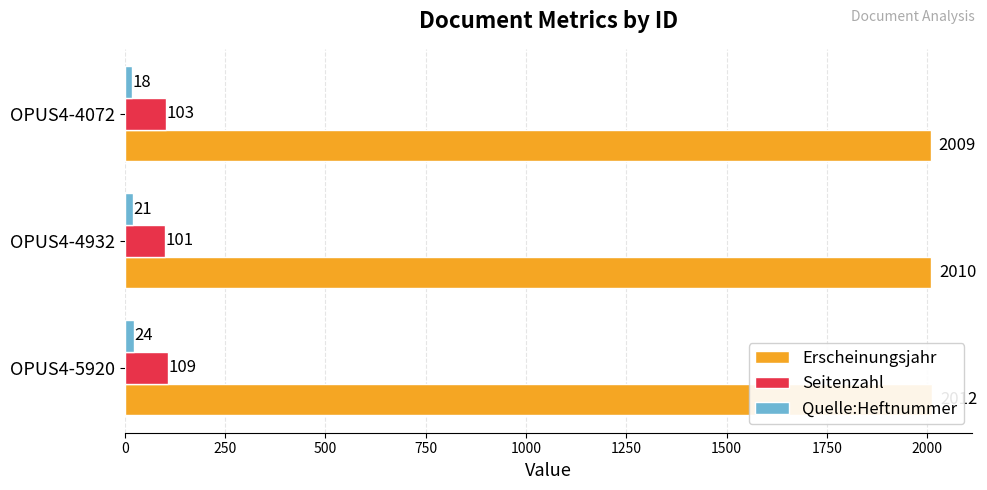

Reading left to right, list all the values displayed in this chart.

Erscheinungsjahr: 0=2012	250=2010	500=2009
Seitenzahl: 0=109	250=101	500=103
Quelle:Heftnummer: 0=24	250=21	500=18